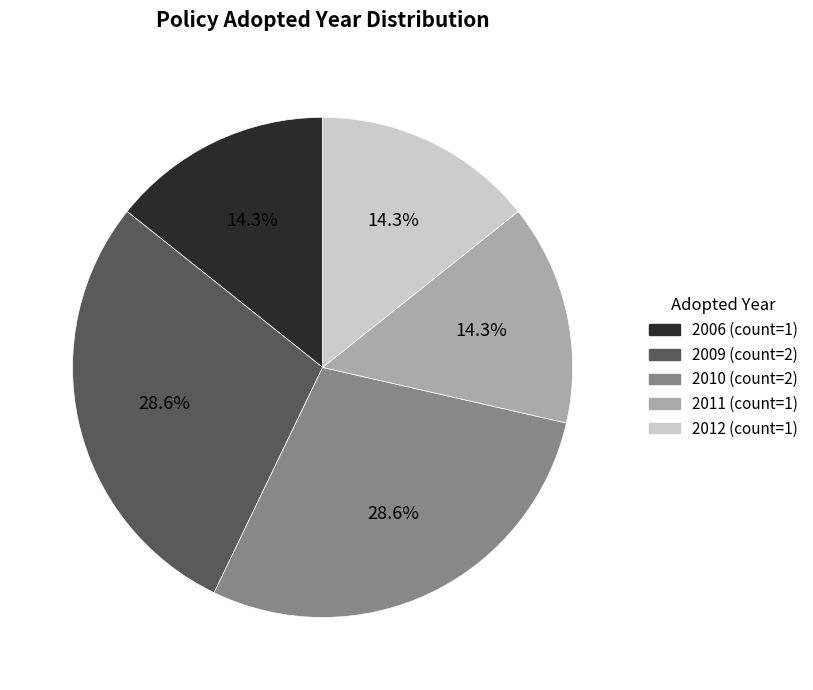

Is there a majority slice in this chart?

No